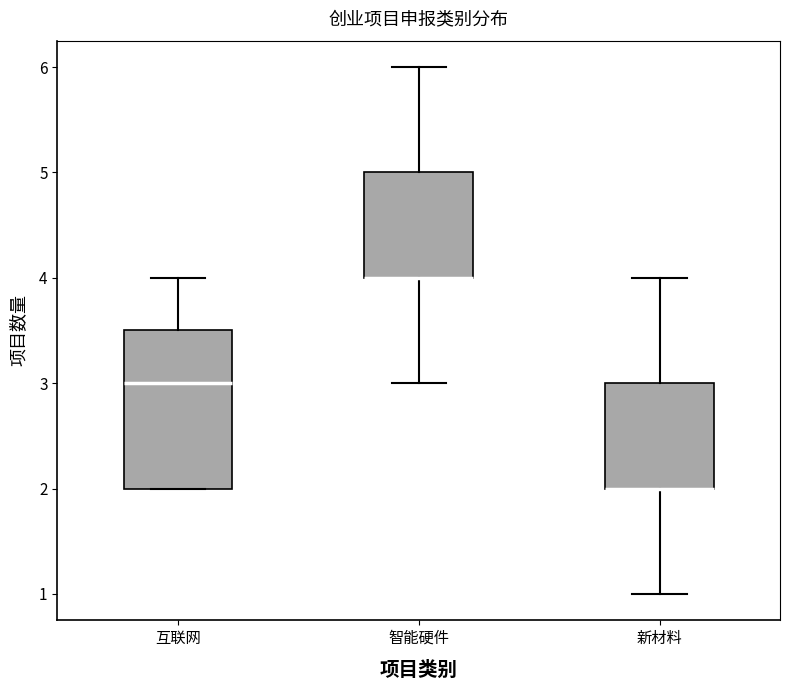

Comparing the boxes themselves (not the whiskers), which one is the tallest?

互联网